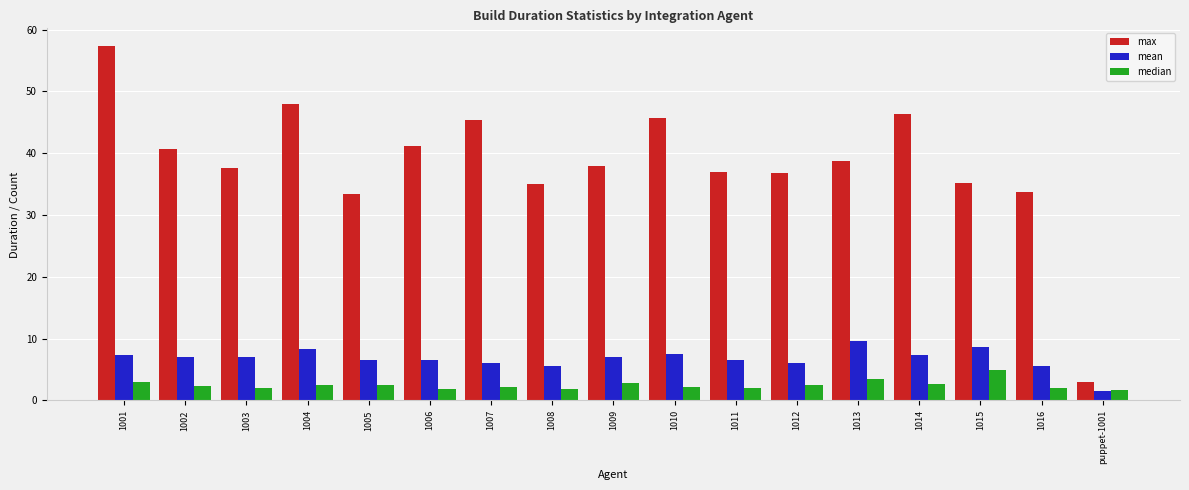

How many series are shown in this chart?

3